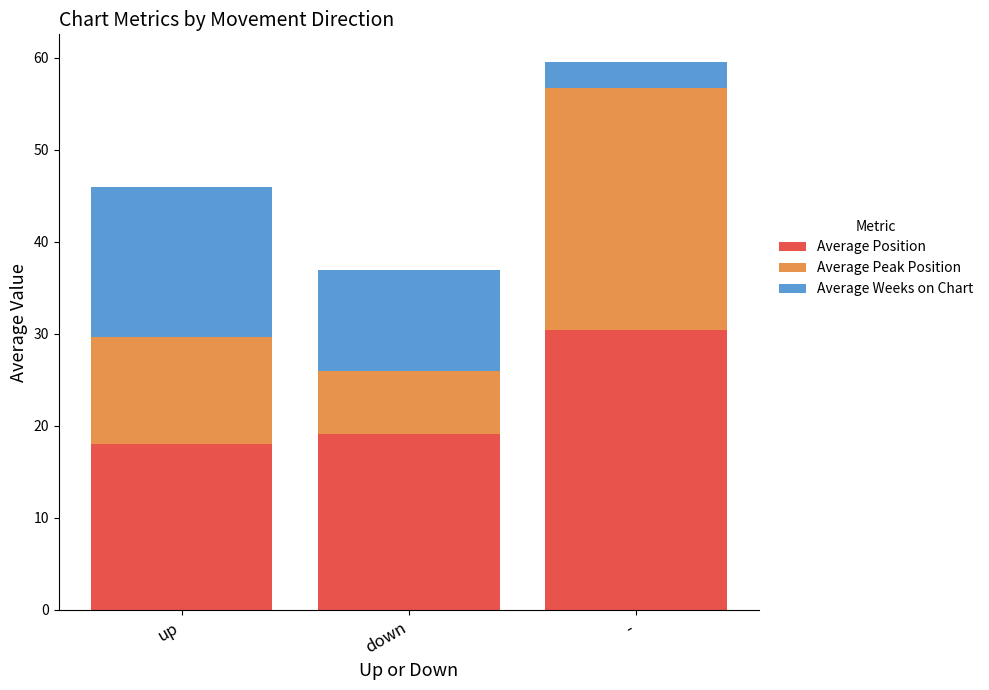

How many values in the Average Position series exceed 19?

2